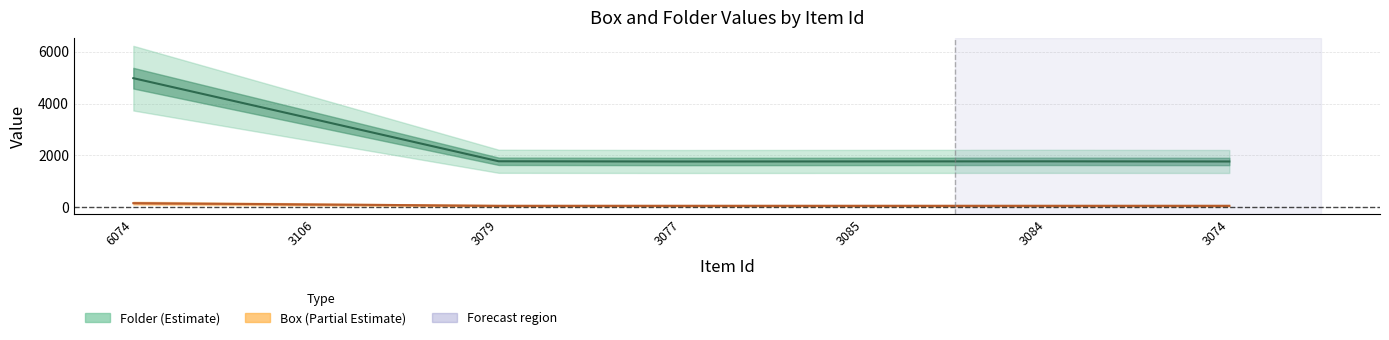

At which category is the sum across all series the highest?

6074